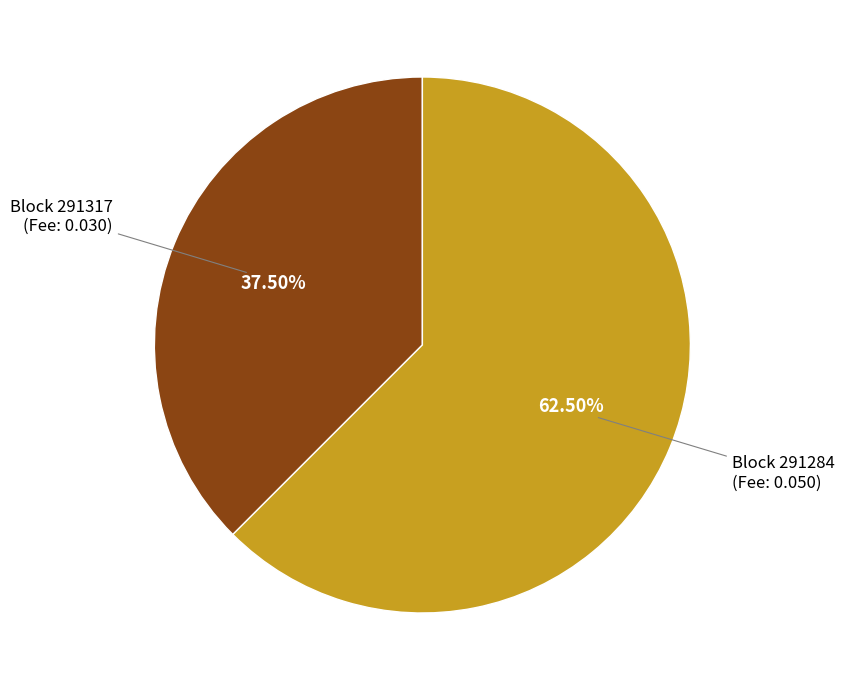

Which category has the smallest portion of the pie?

Block 291317 (Fee: 0.030)